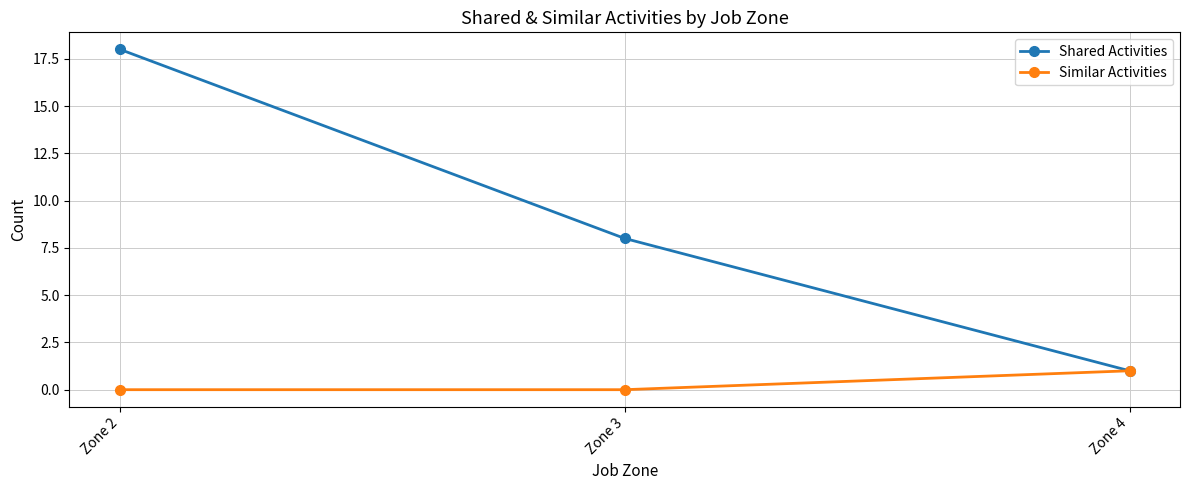

What are all the series names shown in the legend?

Shared Activities, Similar Activities